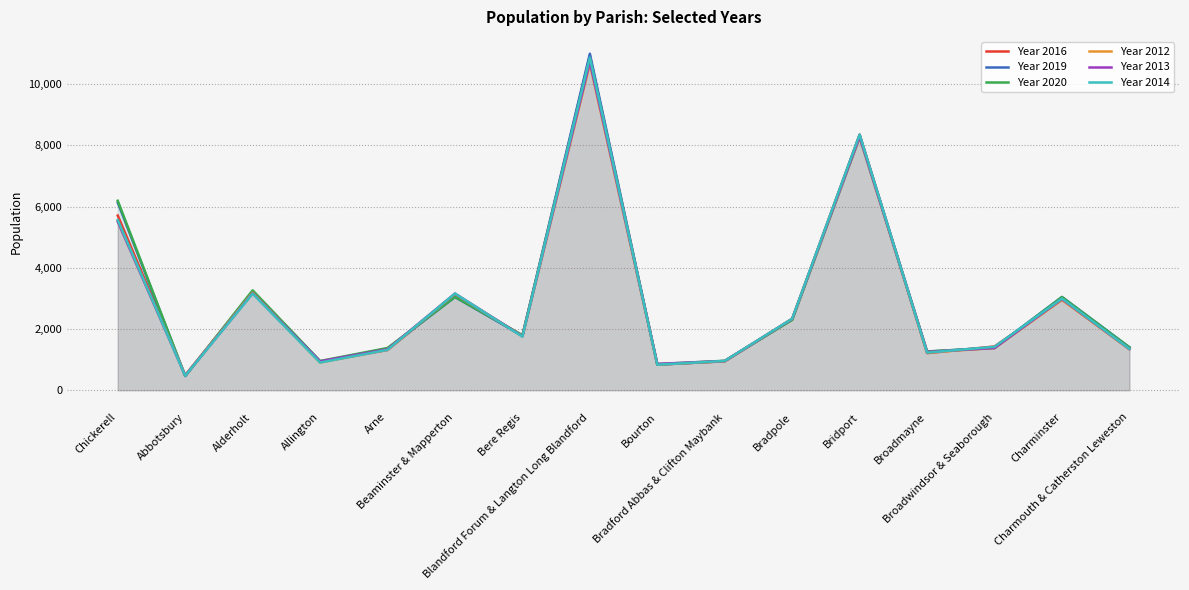

At Beaminster & Mapperton, list the series in order from largest to smallest.

Year 2014, Year 2013, Year 2012, Year 2016, Year 2020, Year 2019